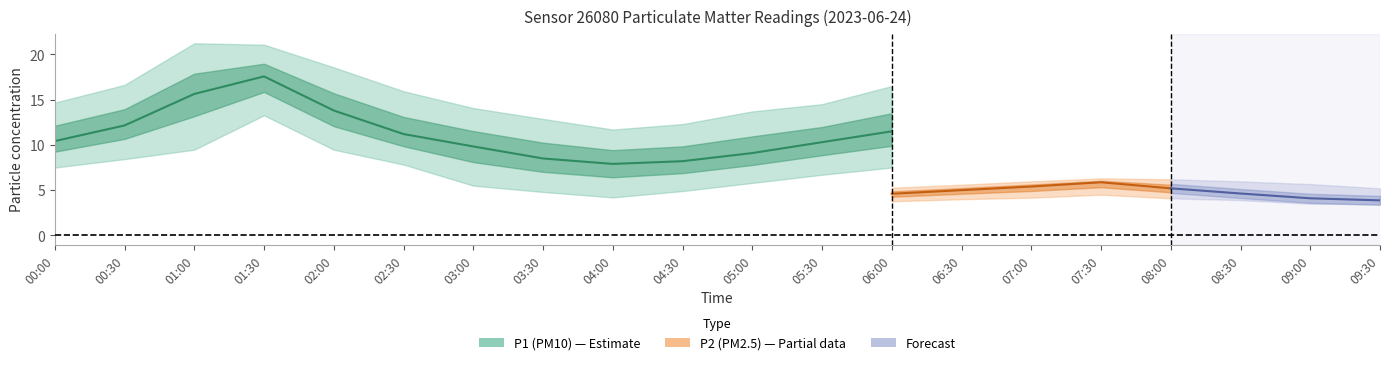

True or false: P1_upper has a value of 27.3 at 06:00.

False